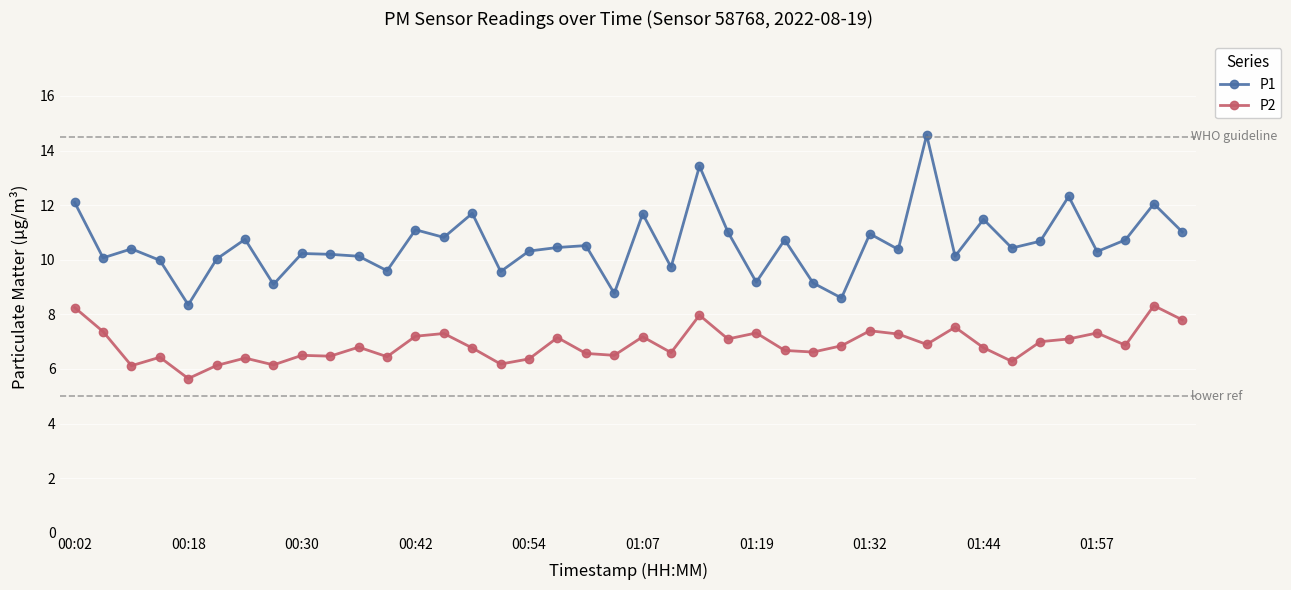

What is the minimum value shown in the chart?

5.7